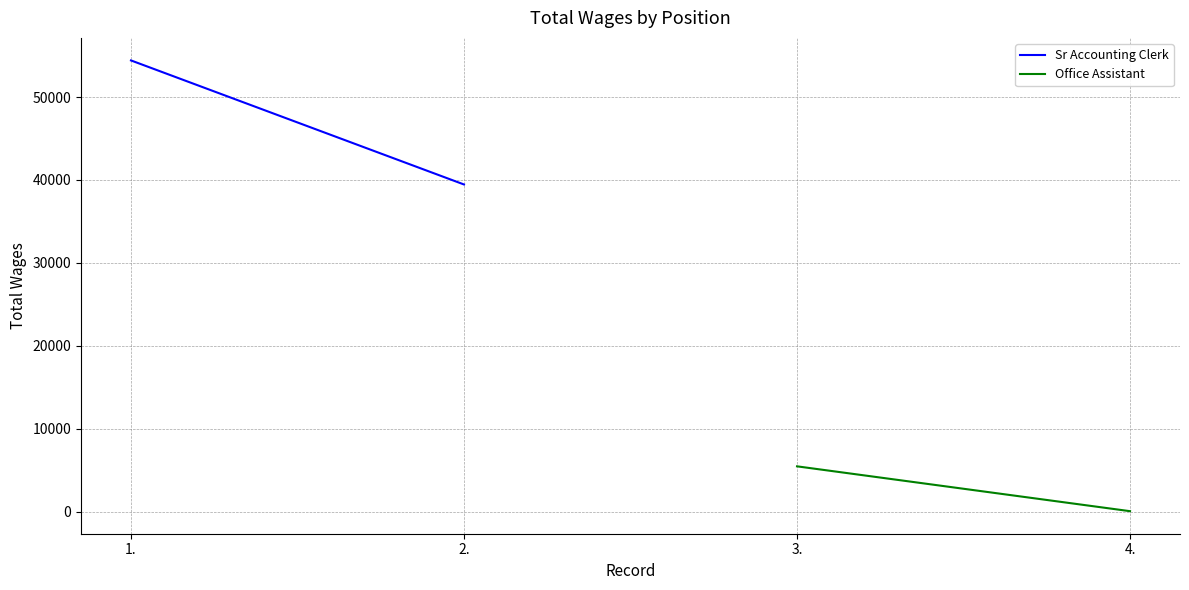

At which category is the sum across all series the highest?

1.